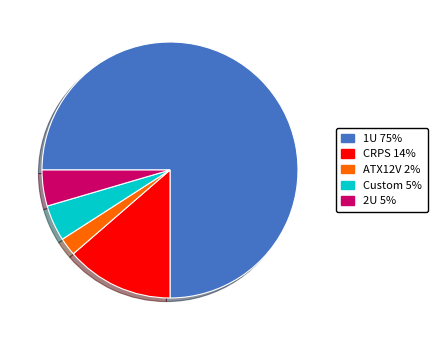

Do Custom and 1U together represent more than half of the pie?

Yes